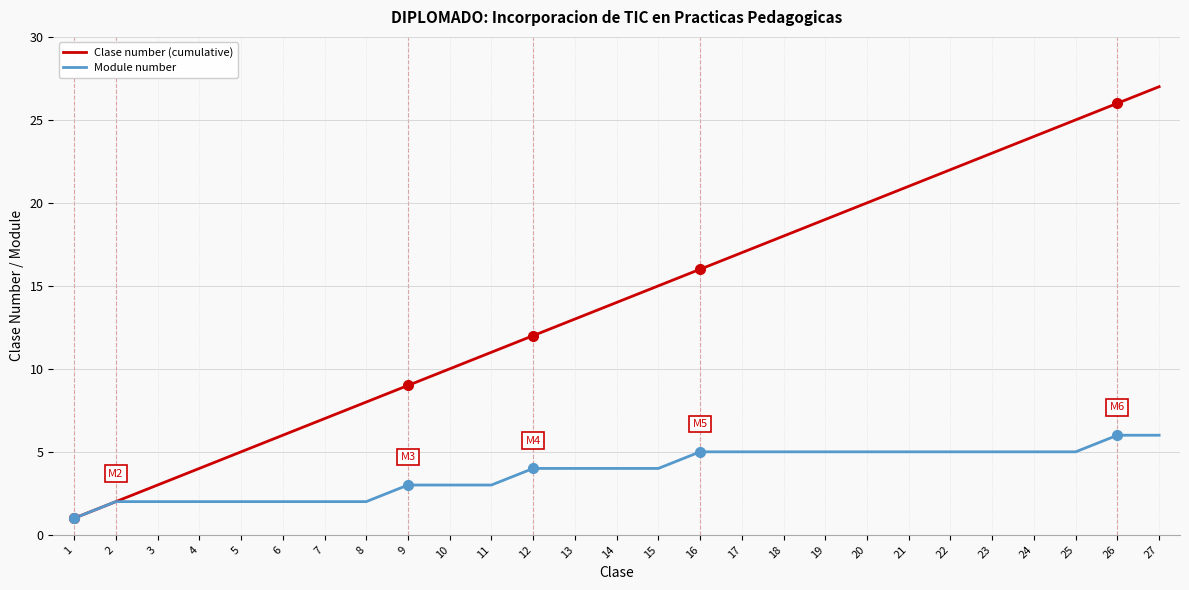

The Clase number (cumulative) series shows 27 at 17. True or false?

False